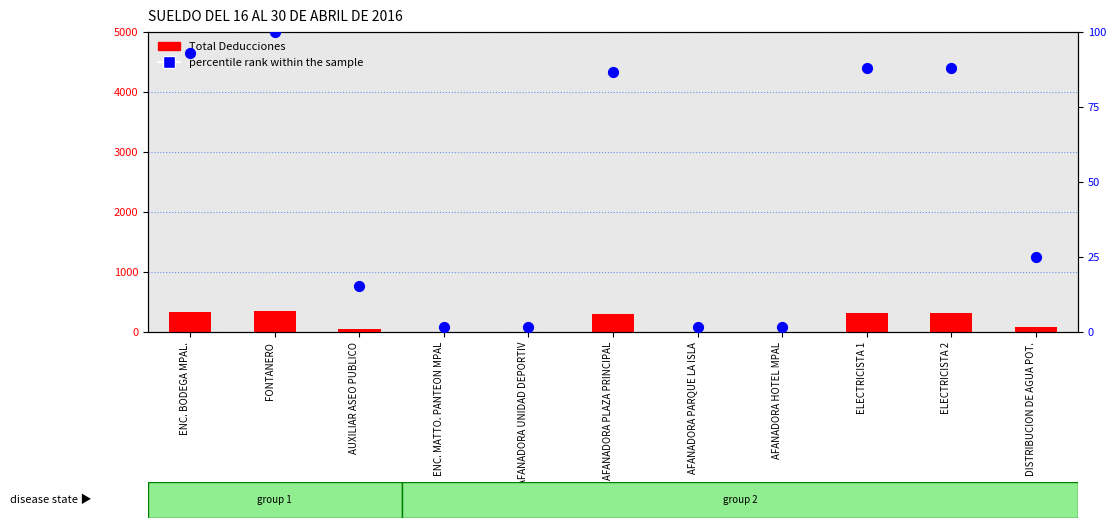

Which series reaches the minimum Y coordinate?

percentile rank within the sample